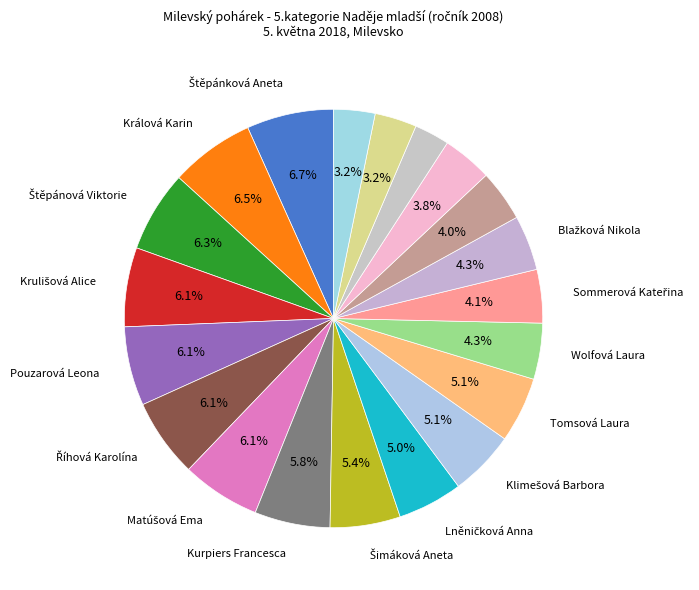

What is the smallest slice in the pie chart?

Fukarová Nikol